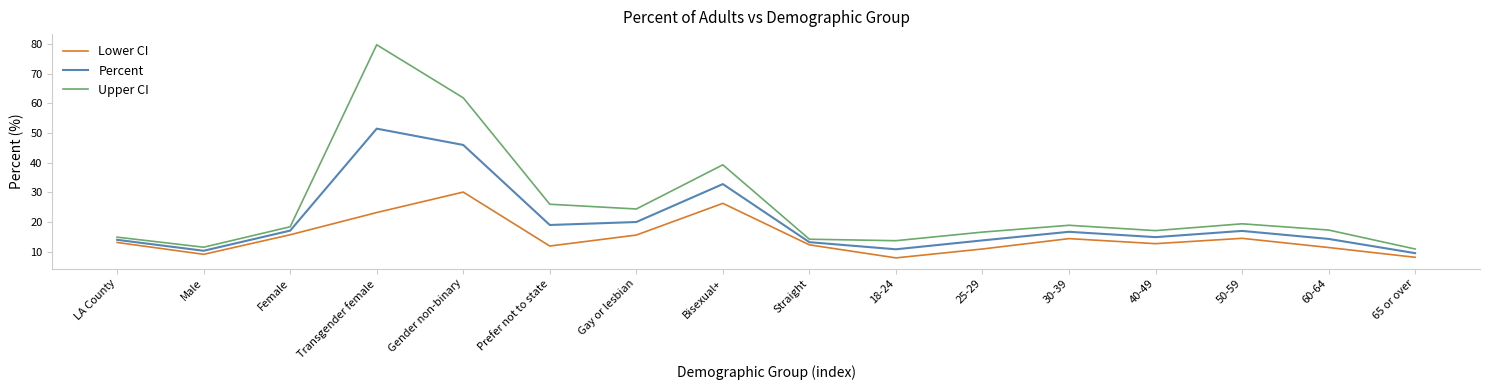

The Percent series shows 14.9 at 40-49. True or false?

True